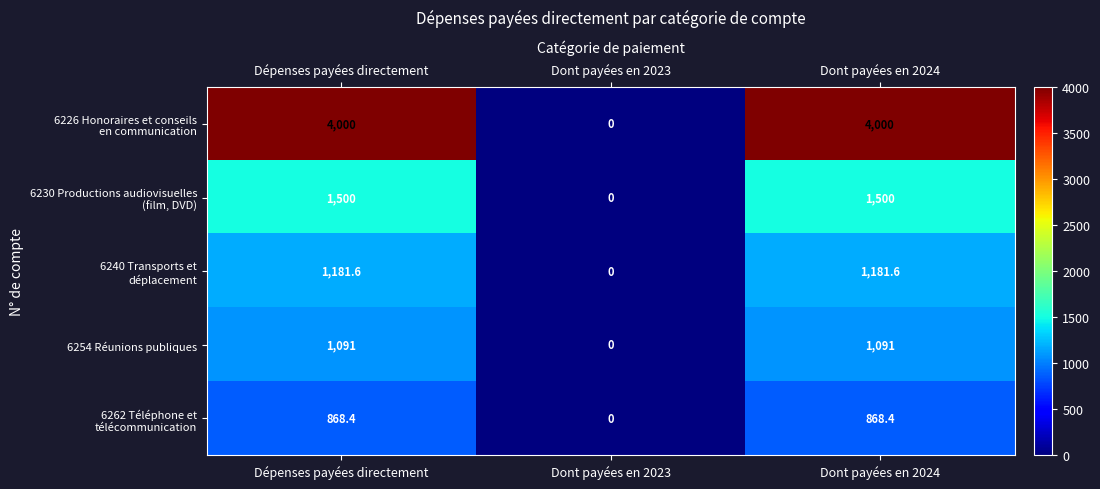

True or false: 6254 Réunions publiques has a value of 556.7 at Dont payées en 2024.

False